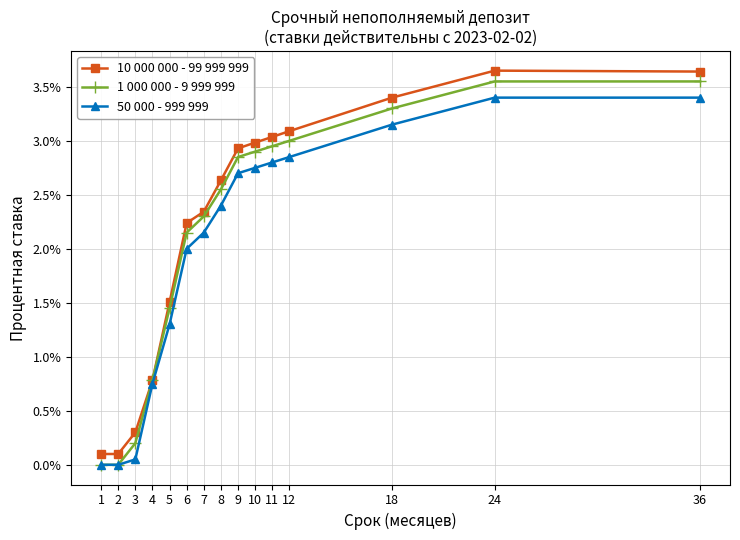

Which has a higher value, 2 or 9?

9